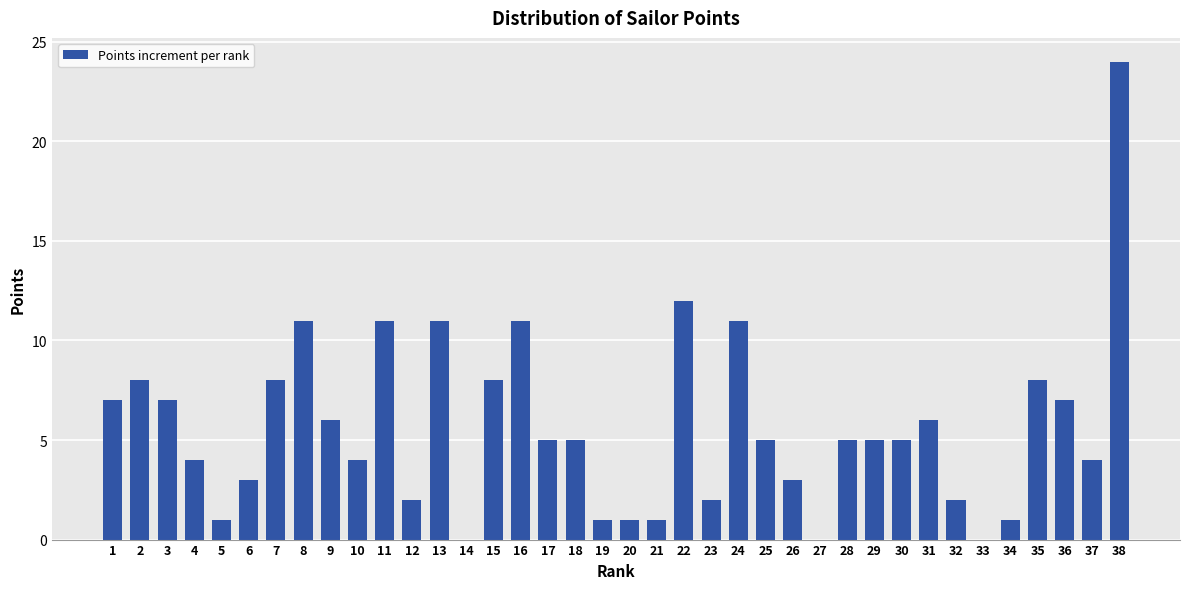

What is the sum of all values?

215